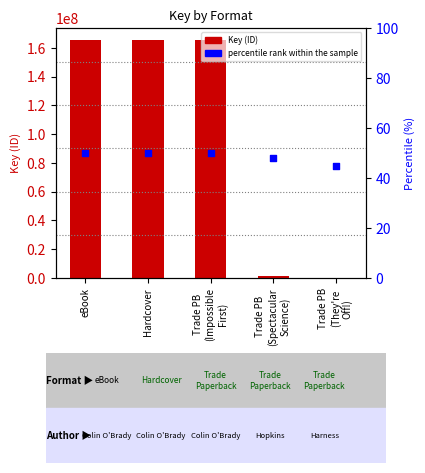

At how many categories does at least one series exceed 147244461?

3